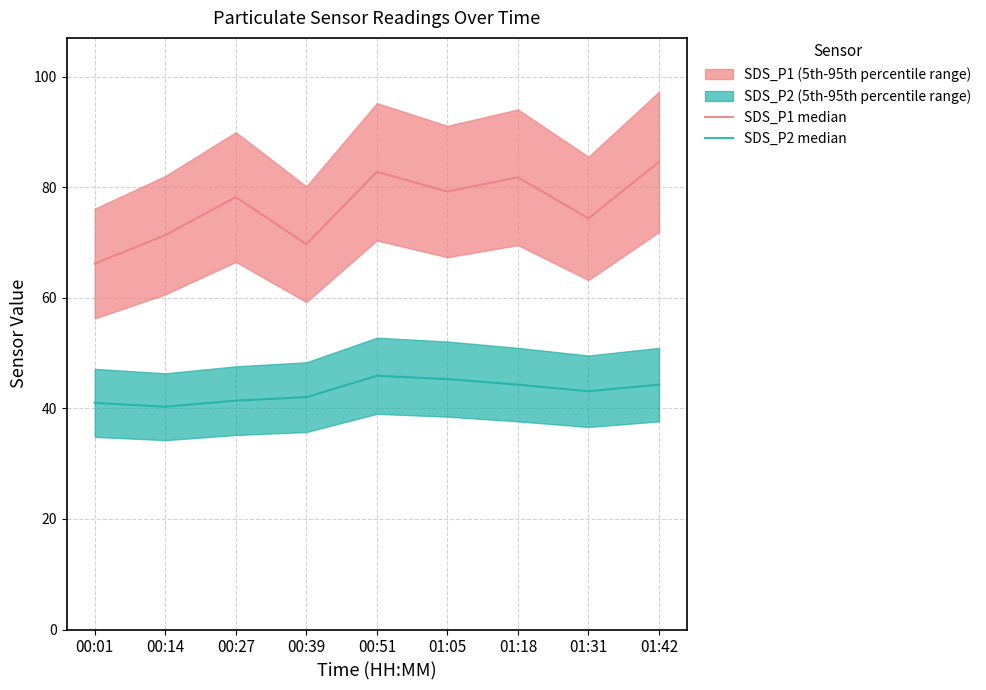

Reading left to right, list all the values displayed in this chart.

SDS_P1 median: 66.2	71.3	78.2	69.7	82.8	79.2	81.8	74.4	84.6
SDS_P2 median: 41.0	40.3	41.4	42.0	45.9	45.3	44.3	43.1	44.3